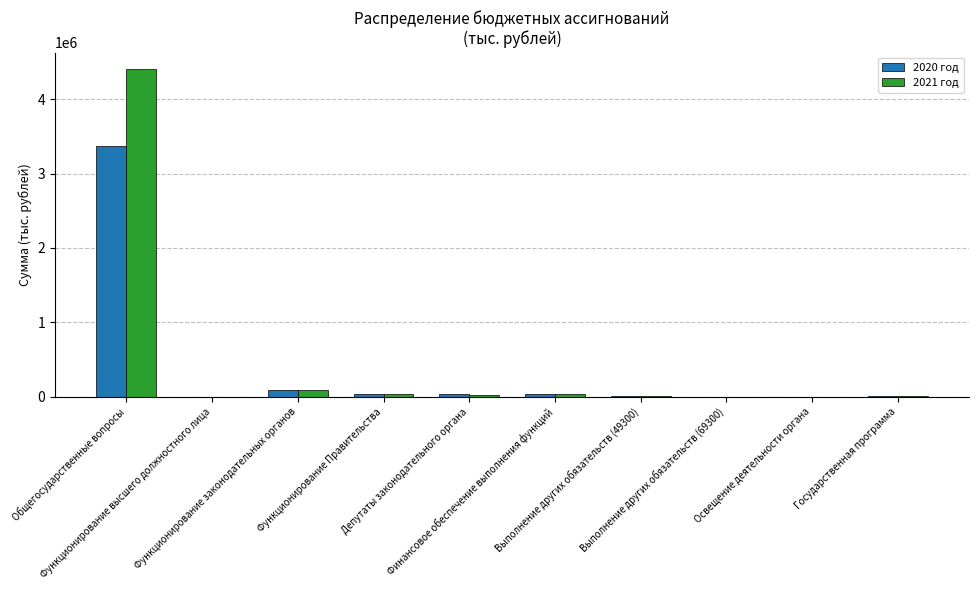

Read the 2021 год value at Функционирование Правительства.

43268.0